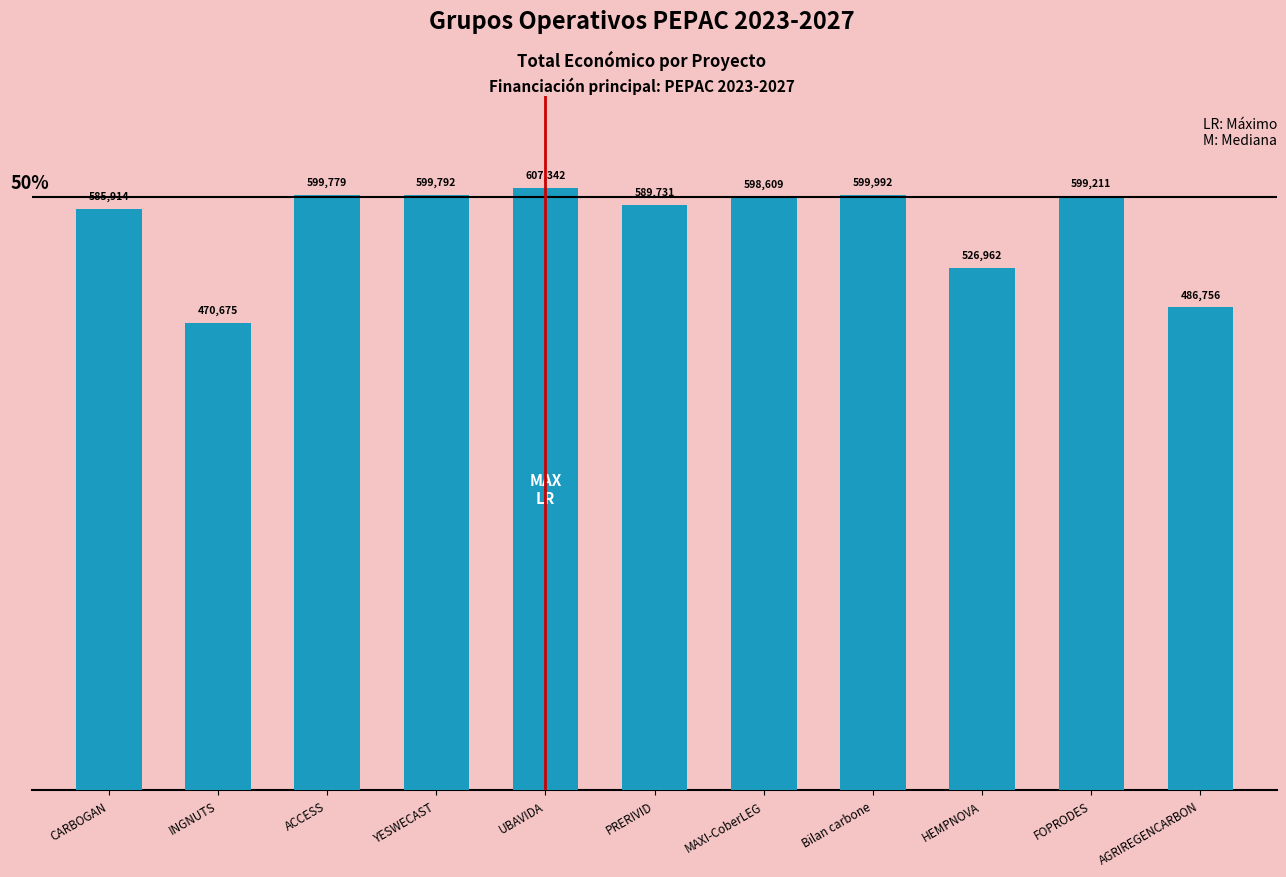

Where is the data nearest to the value 539008?

HEMPNOVA